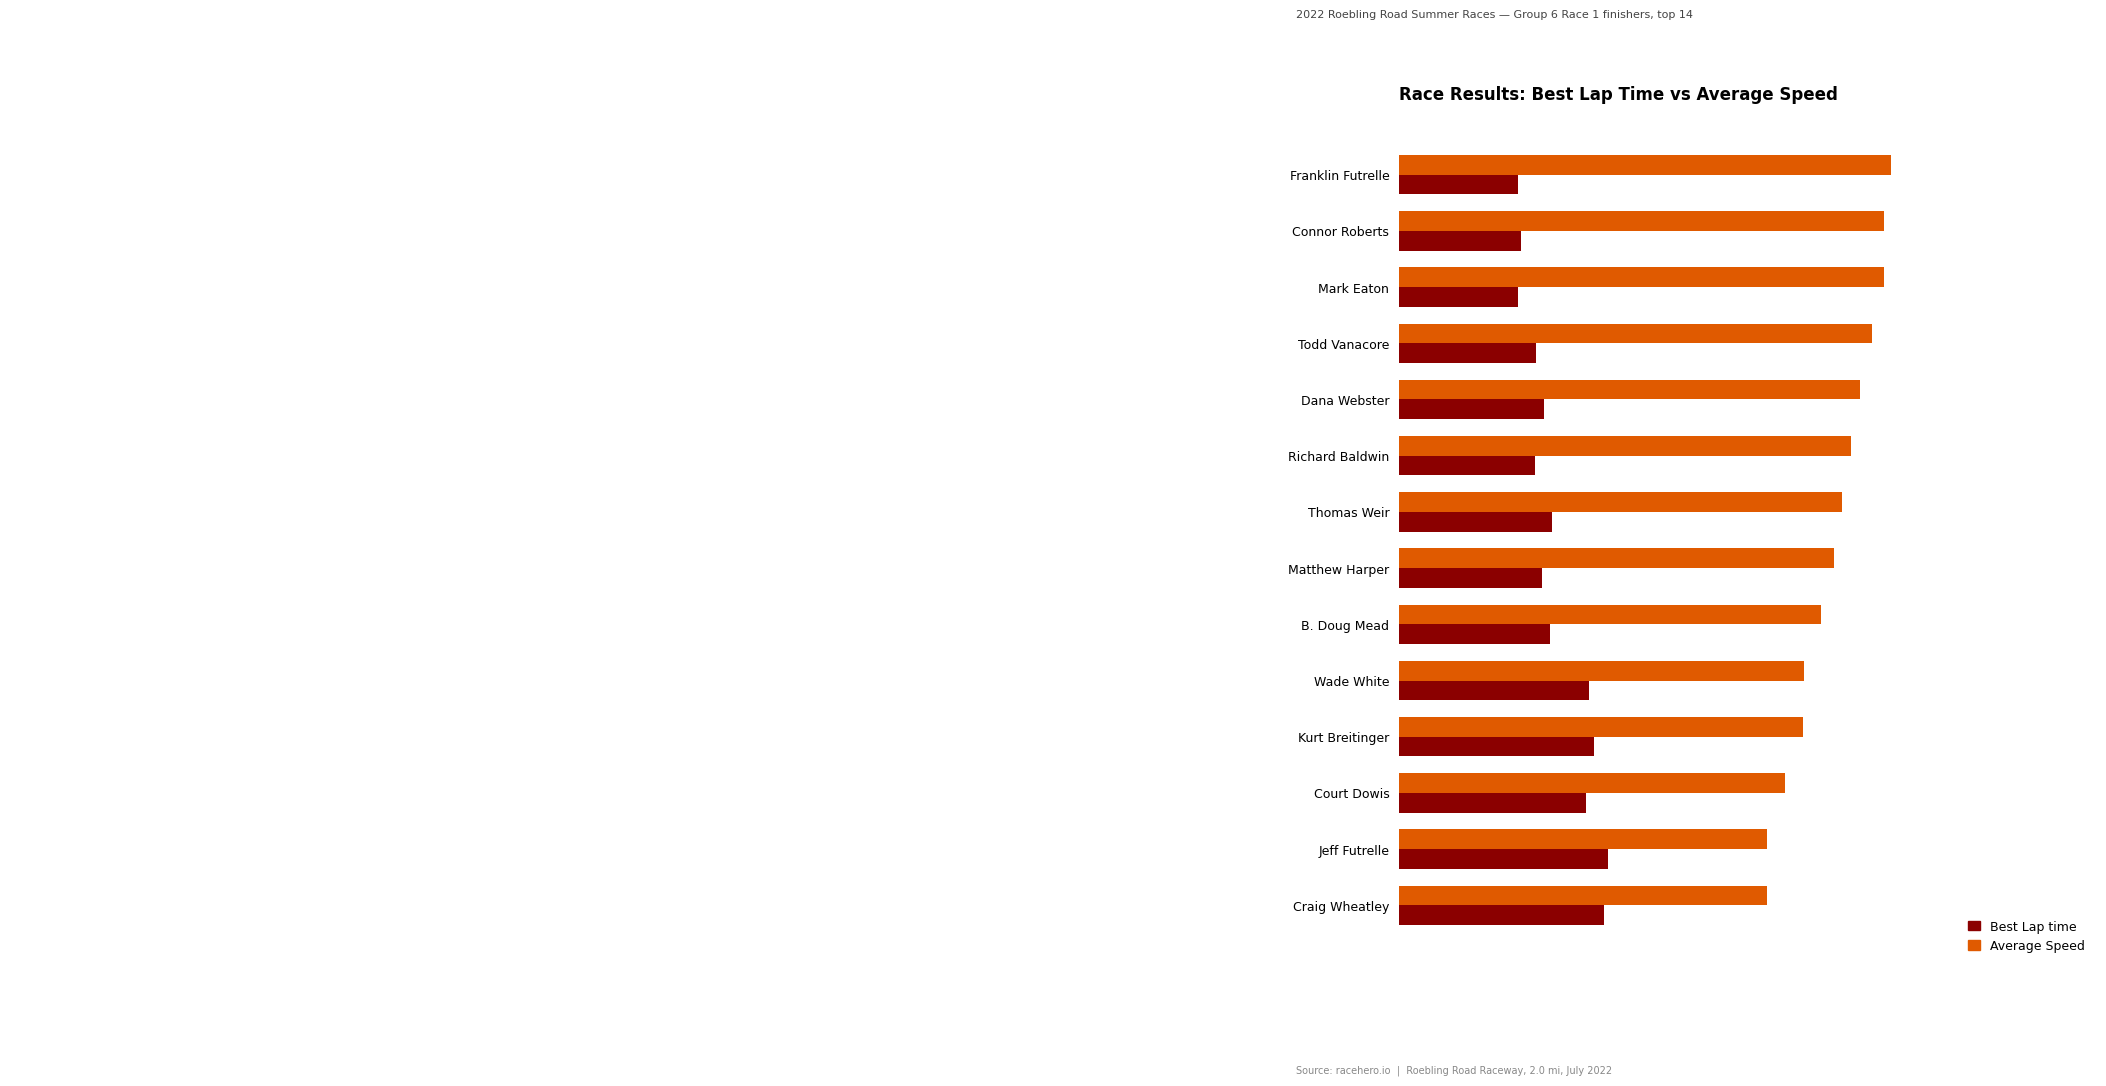

At how many categories does at least one series exceed 90?

11